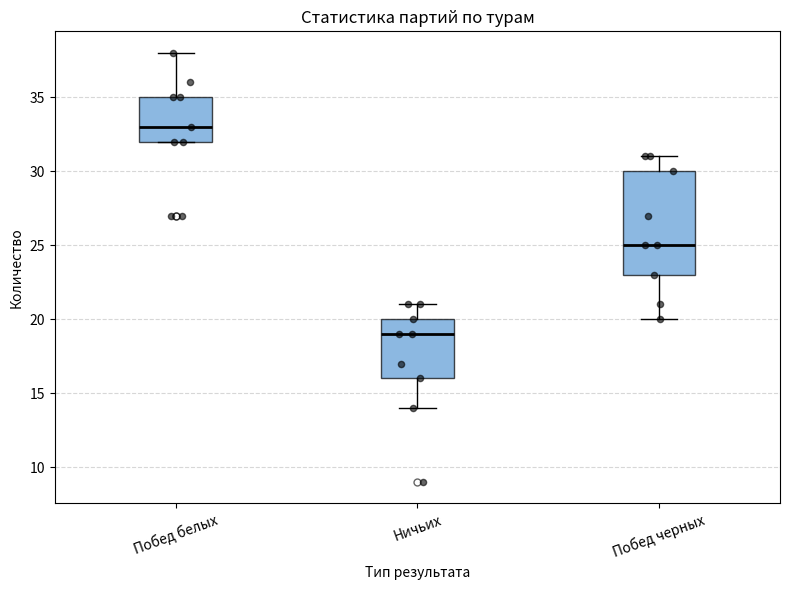

Which box is the tallest, from its lower edge to its upper edge?

Побед черных